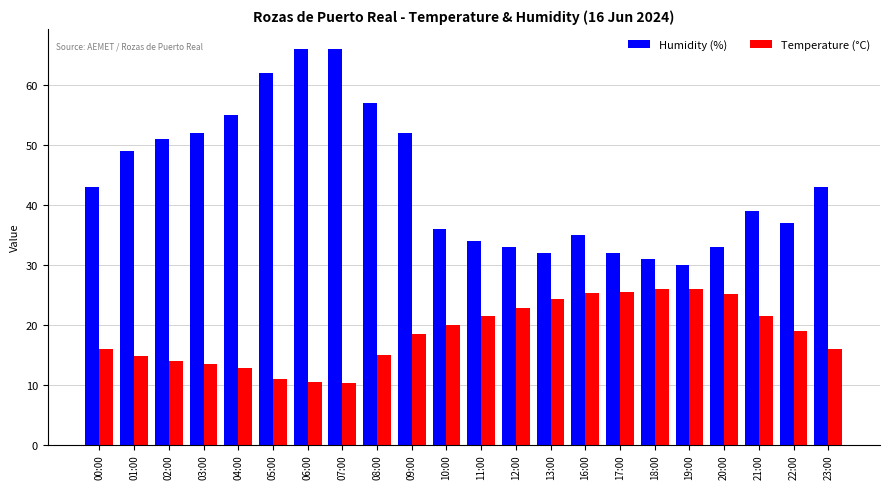

Is the value of Temperature (°C) at 07:00 greater than the value of Humidity (%) at 07:00?

No